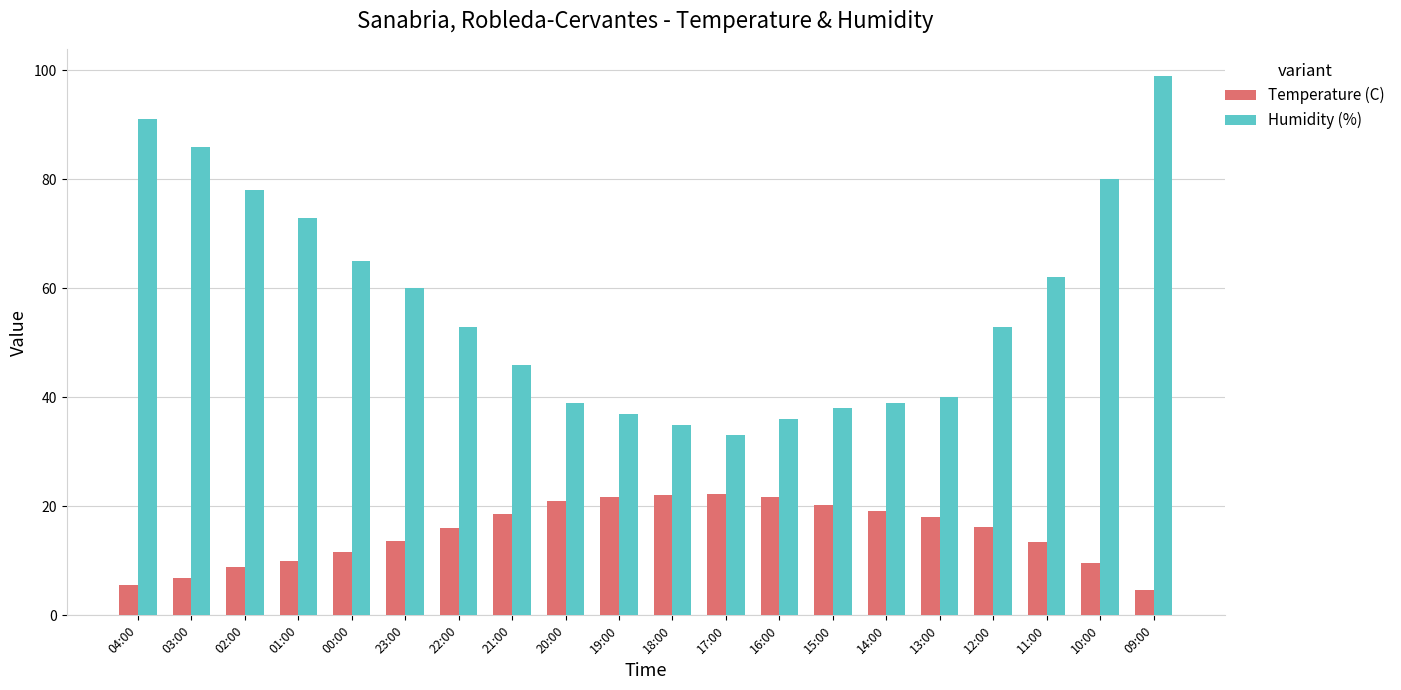

List the series in order of their overall mean, lowest first.

Temperature (C), Humidity (%)